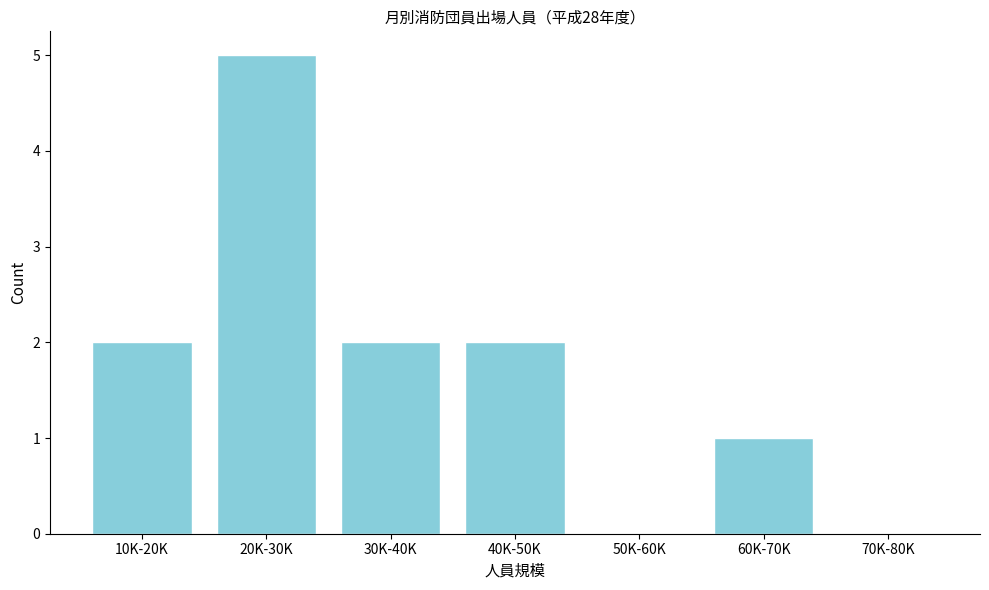

Reading right to left, what are all the values shown in this chart?

70K-80K=0	60K-70K=1	50K-60K=0	40K-50K=2	30K-40K=2	20K-30K=5	10K-20K=2